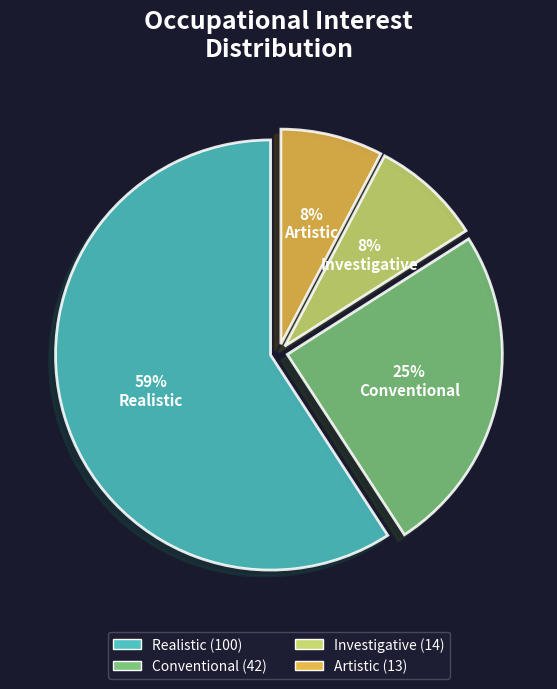

To the nearest percent, what is the average slice percentage?

25%